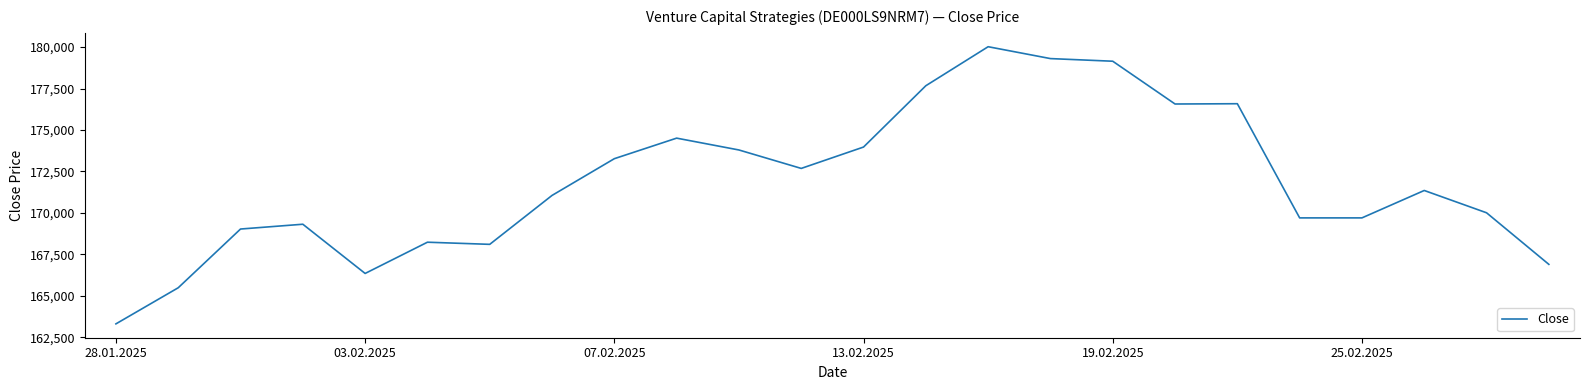

What is the maximum value shown in the chart?

180021